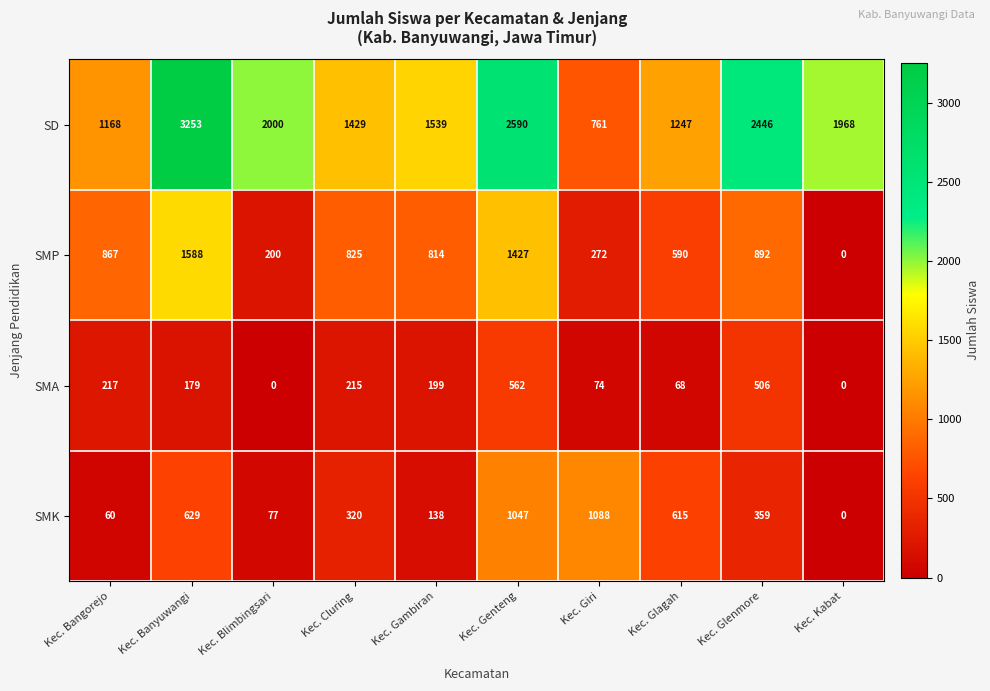

At which label does SD reach its peak?

Kec. Banyuwangi